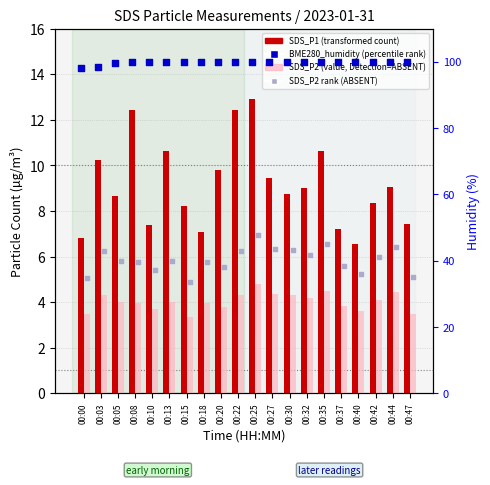

What are all the series names shown in the legend?

SDS_P1 (transformed count), SDS_P2 (value, Detection=ABSENT), BME280_humidity (percentile rank), SDS_P2 rank (ABSENT)